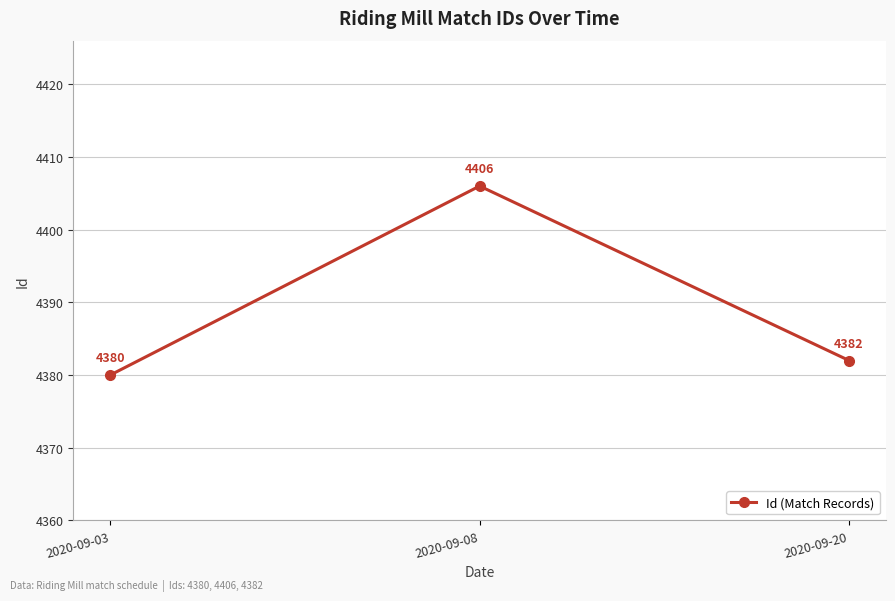

Rank the categories by value from lowest to highest.

2020-09-03, 2020-09-20, 2020-09-08